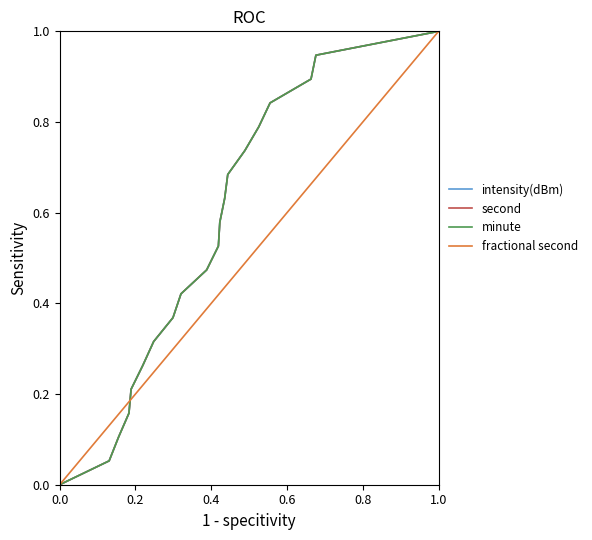

Which series has the largest range (max minus min)?

intensity(dBm)